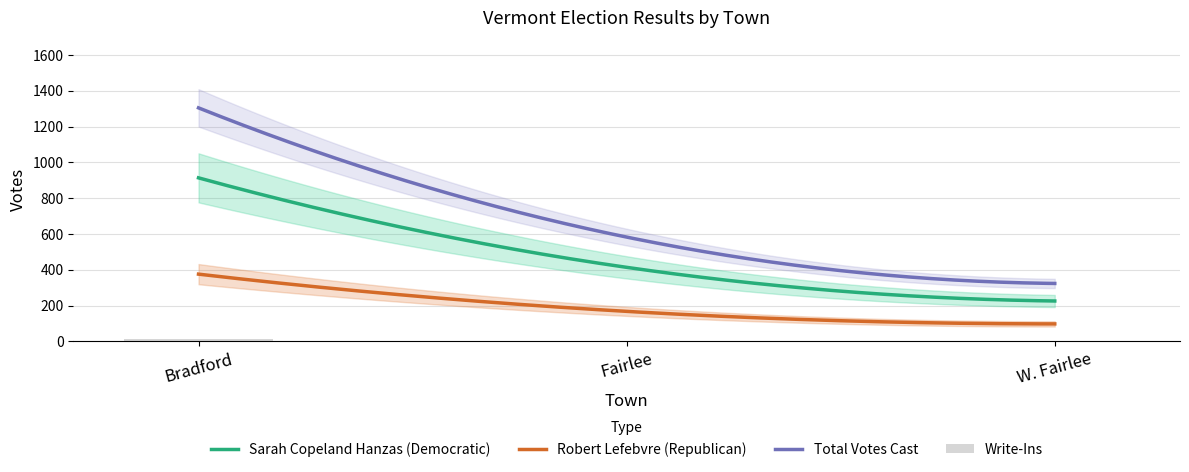

List the labels in order of value, largest first.

Bradford, Fairlee, W. Fairlee